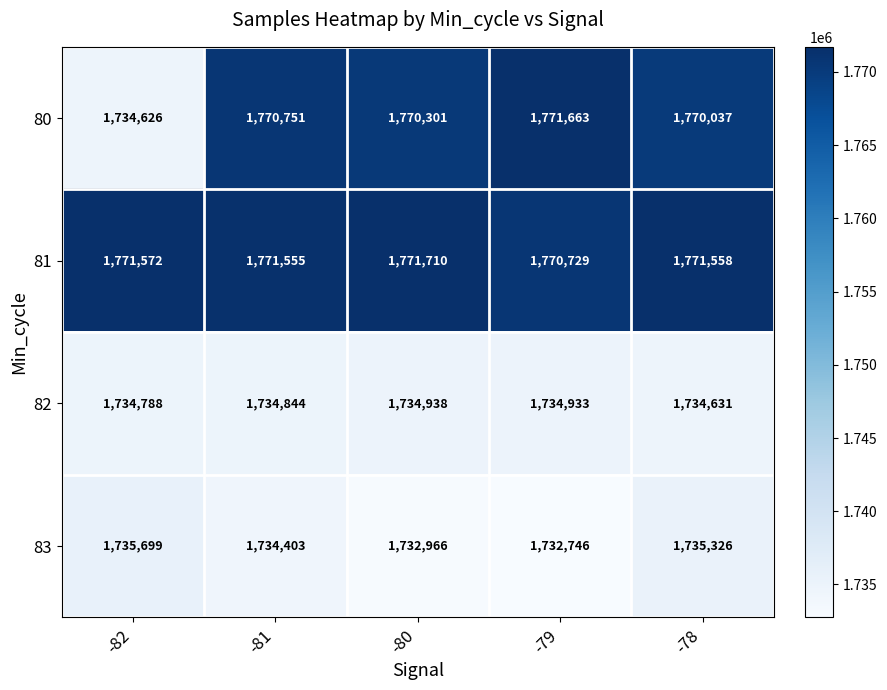

What is the difference between the highest and lowest values at -78?

36927